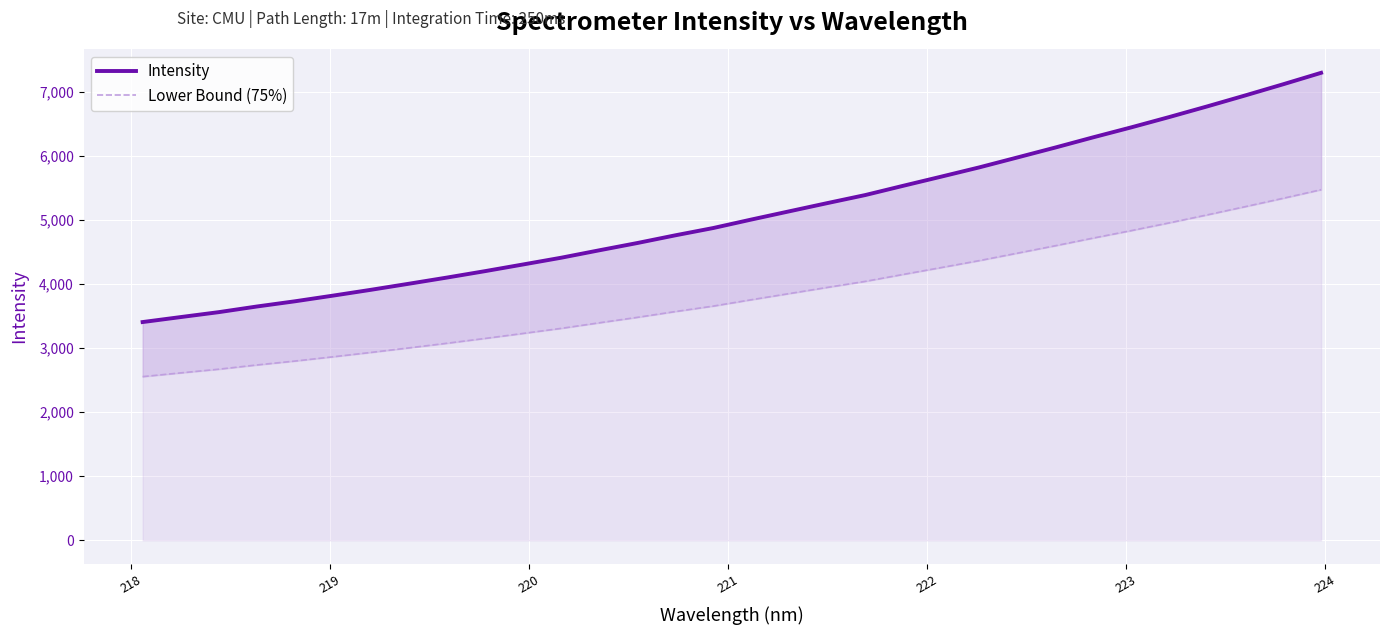

How many lines are shown in the chart?

2